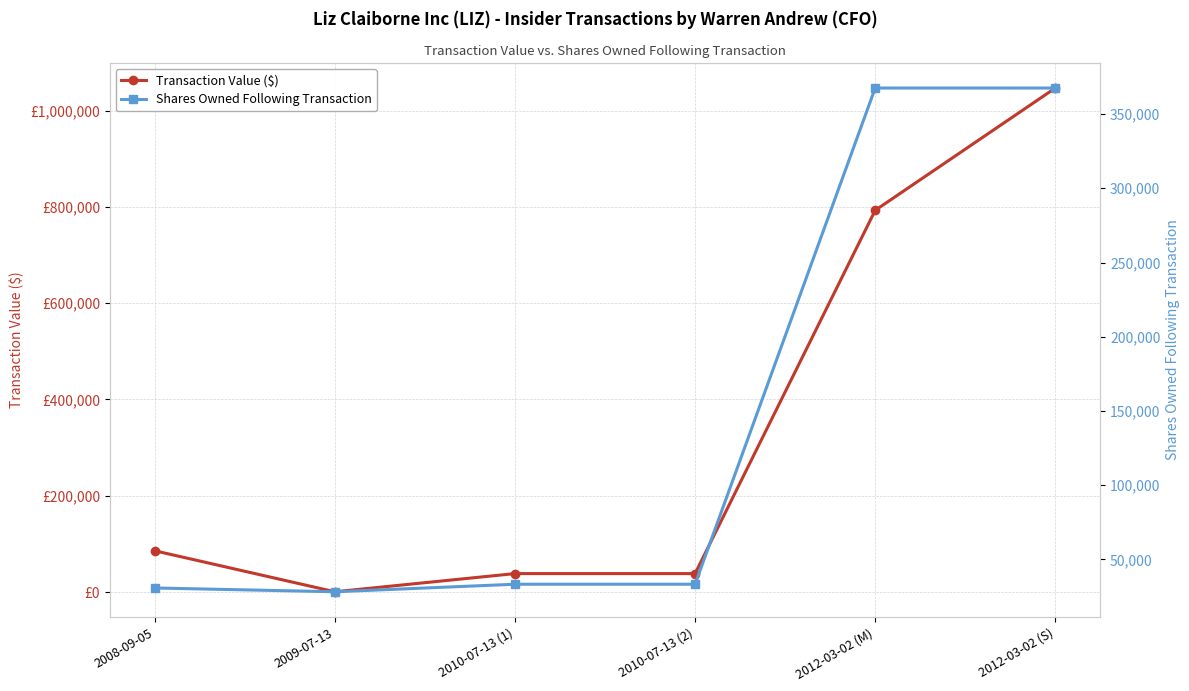

Is this an area chart (filled region under the line)?

No